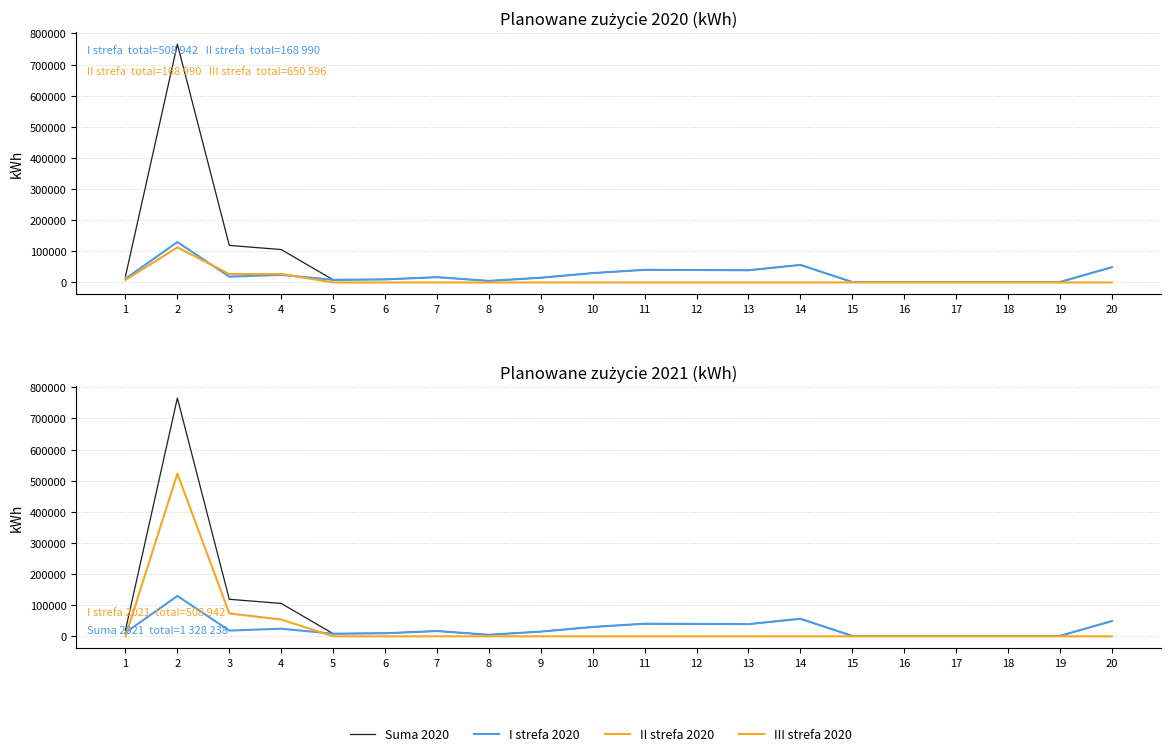

At which category does I strefa 2020 reach its first local valley?

3